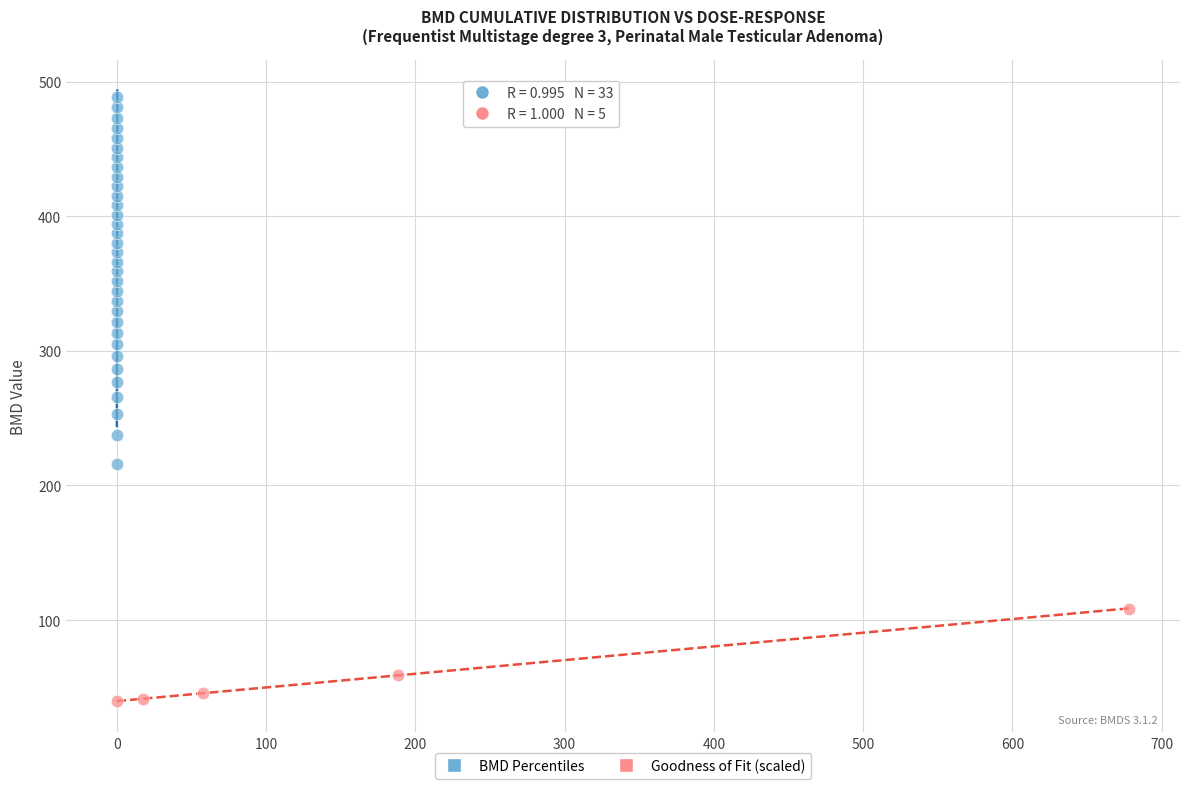

Which series contains the highest Y value?

BMD Percentiles